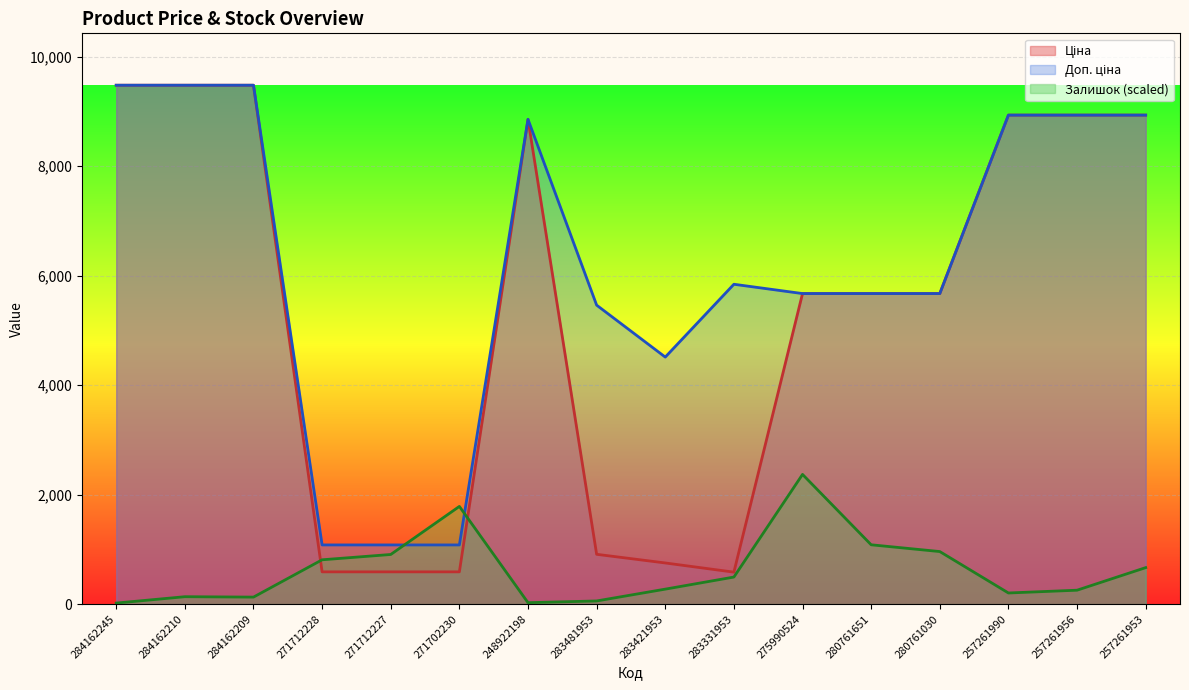

At which label is Доп. ціна closest to 5280?

283481953